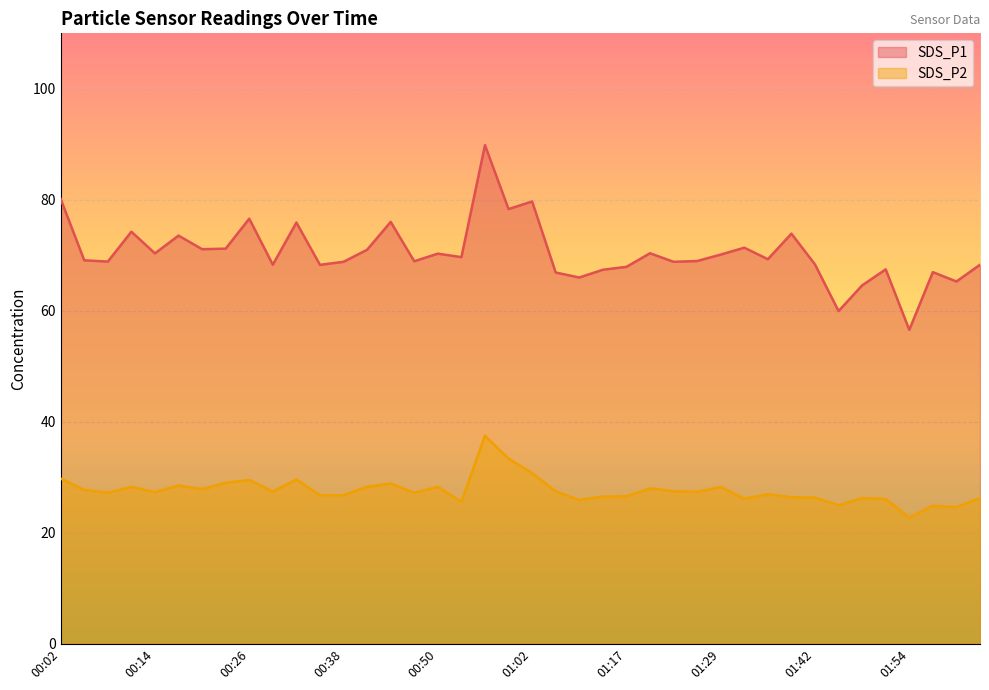

Is the value of SDS_P2 at 01:05 greater than the value of SDS_P1 at 00:11?

No